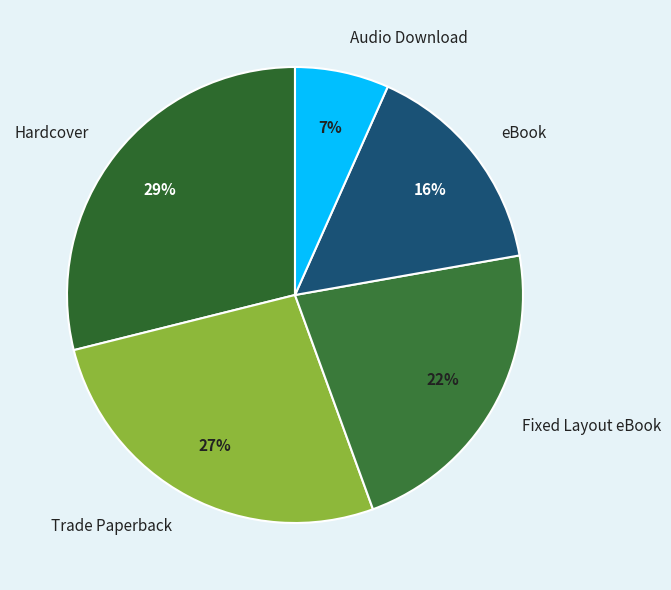

What percentage is the Trade Paperback slice, to the nearest percent?

27%